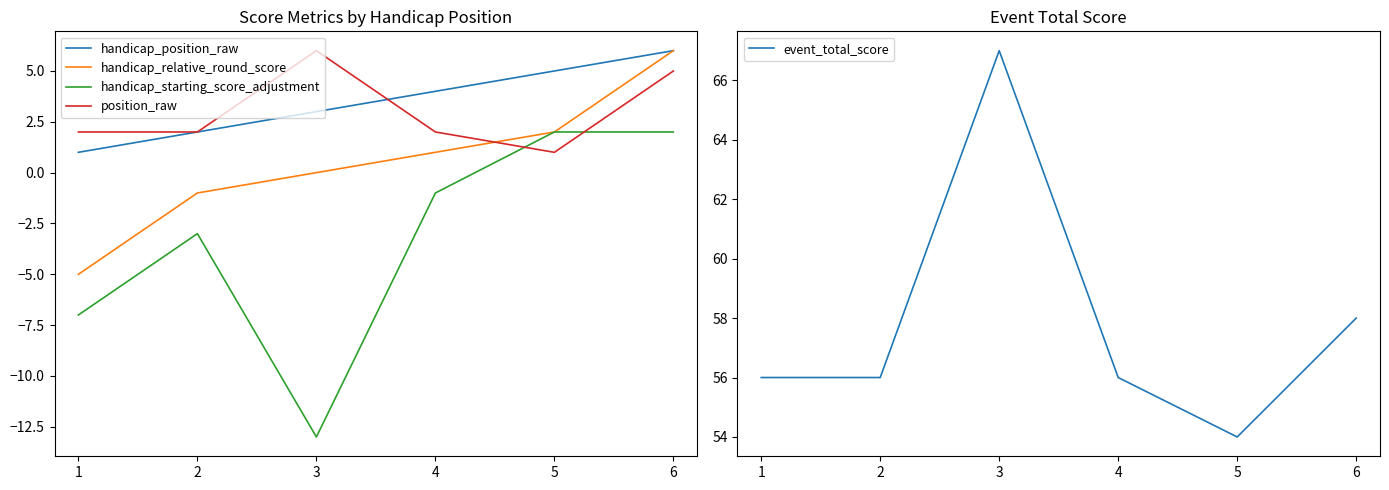

How many distinct data groups are displayed?

5